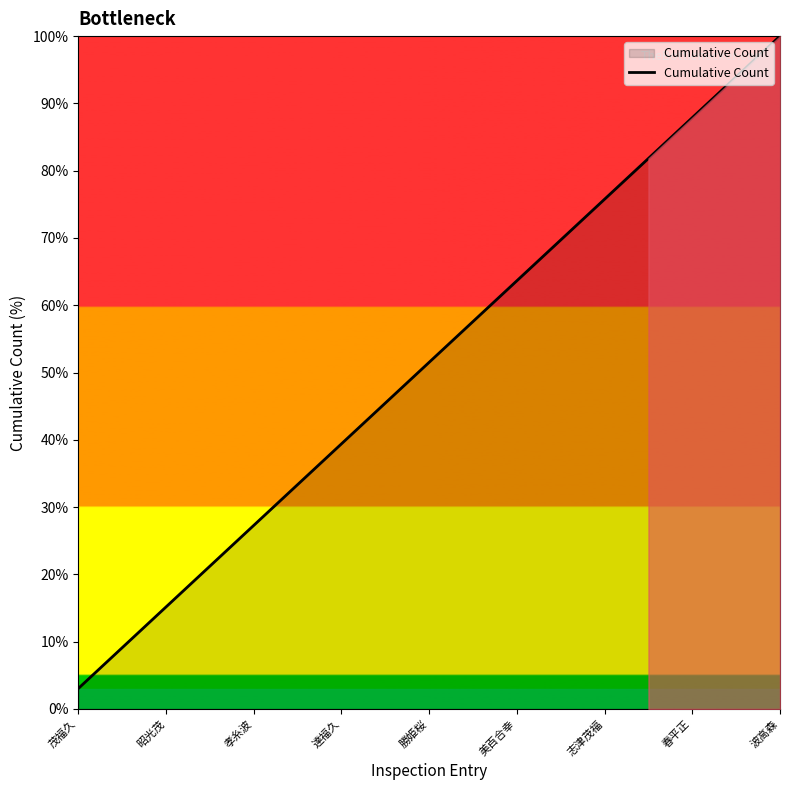

How many categories are shown in the chart?

33